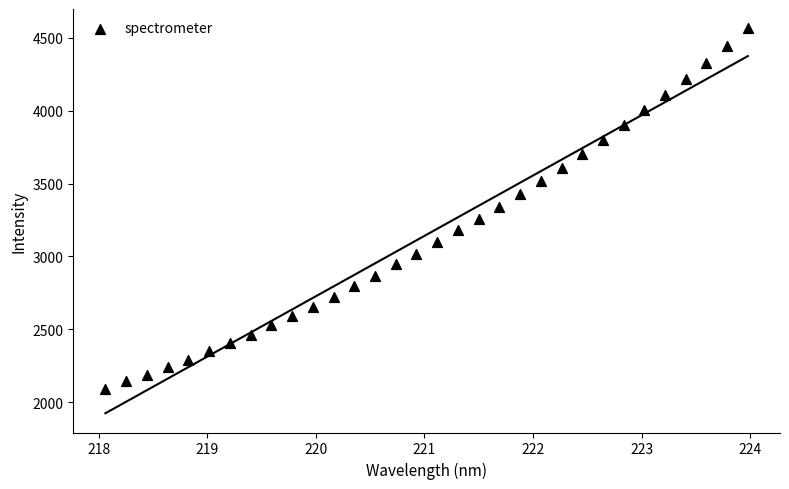

What is the range of Y values (max minus min)?

2472.0